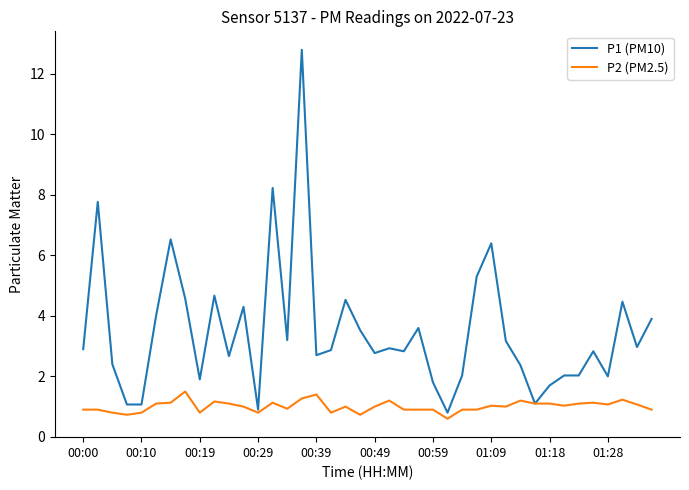

Which series has the largest range (max minus min)?

P1 (PM10)